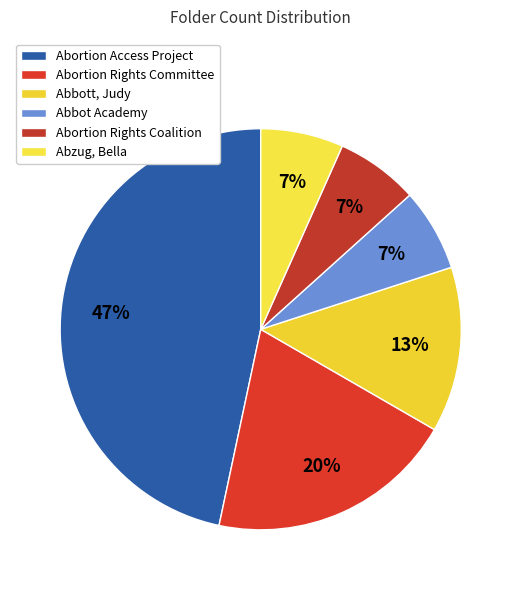

How many slices are in this pie chart?

6